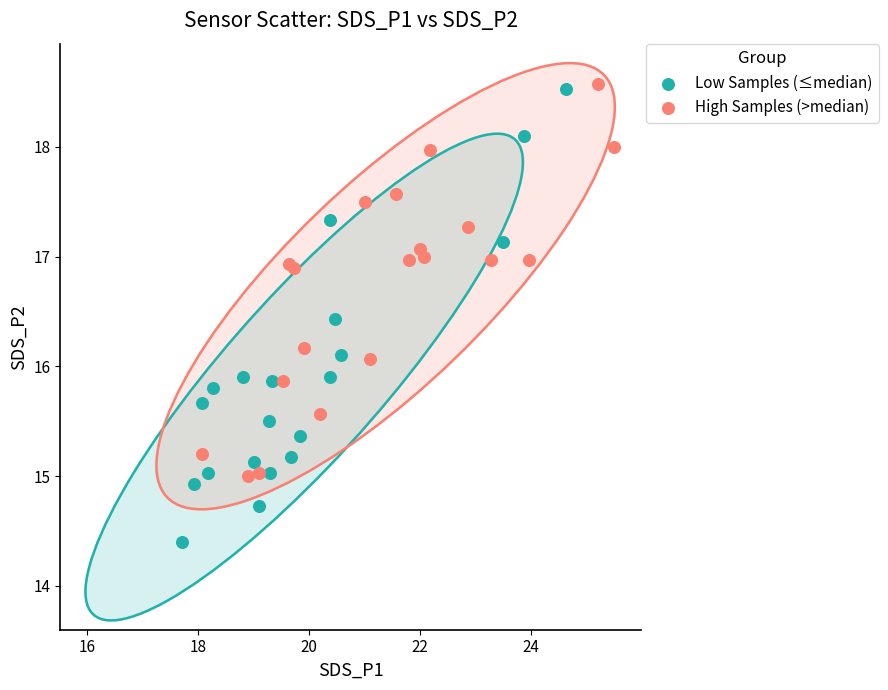

Which series contains the lowest Y value?

Low Samples (≤median)